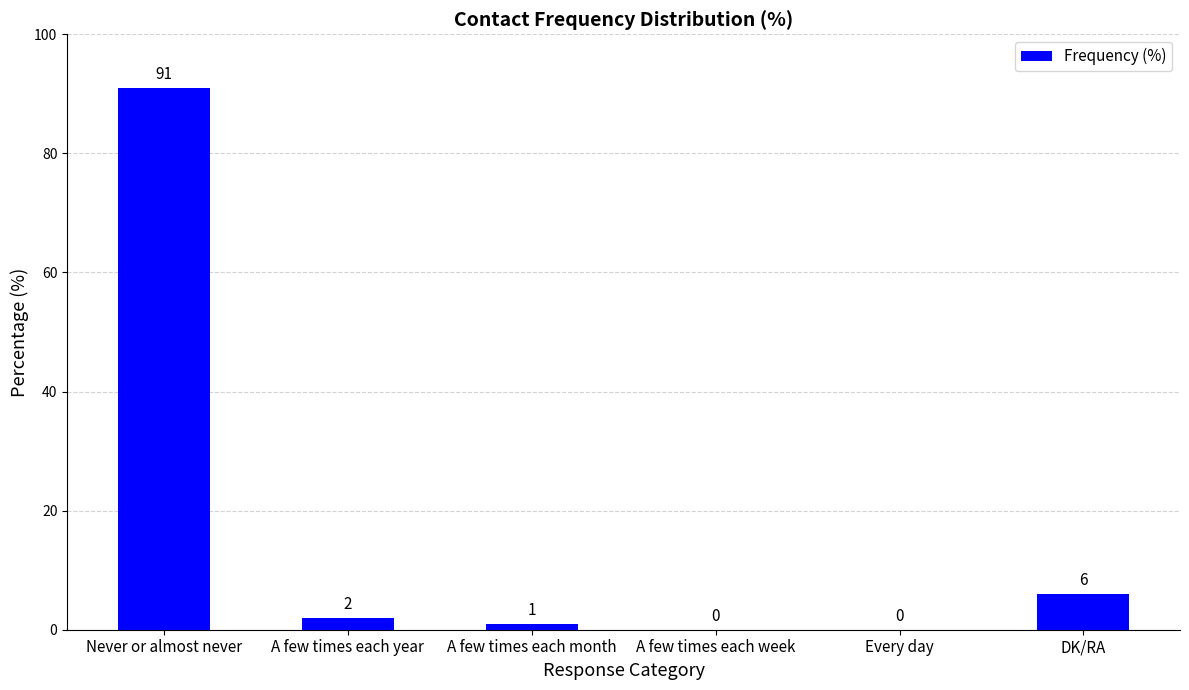

Between A few times each month and Never or almost never, which is larger?

Never or almost never